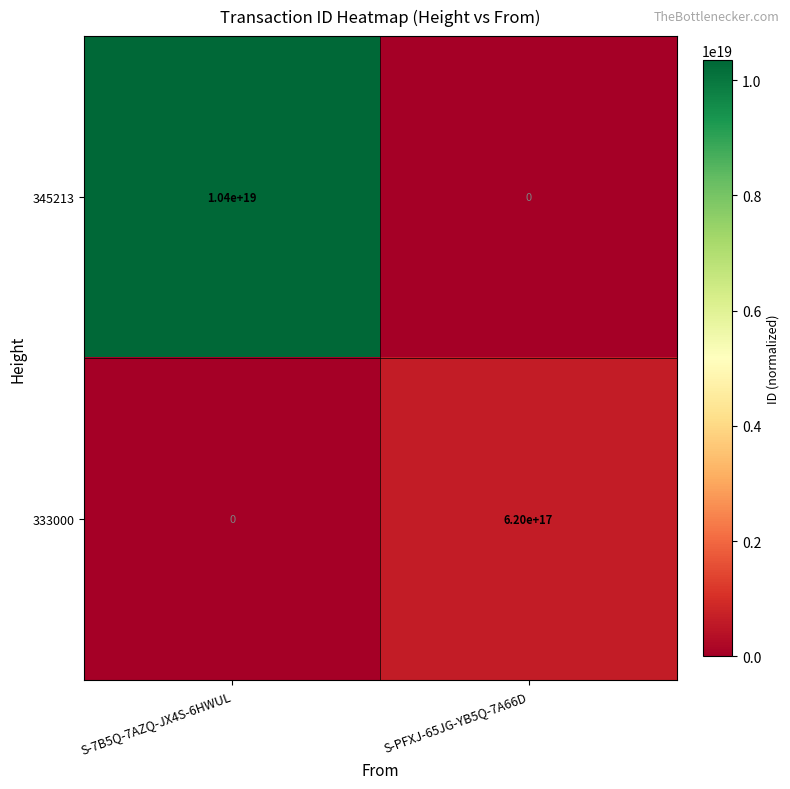

Rank the series by their maximum value, from highest to lowest.

345213, 333000